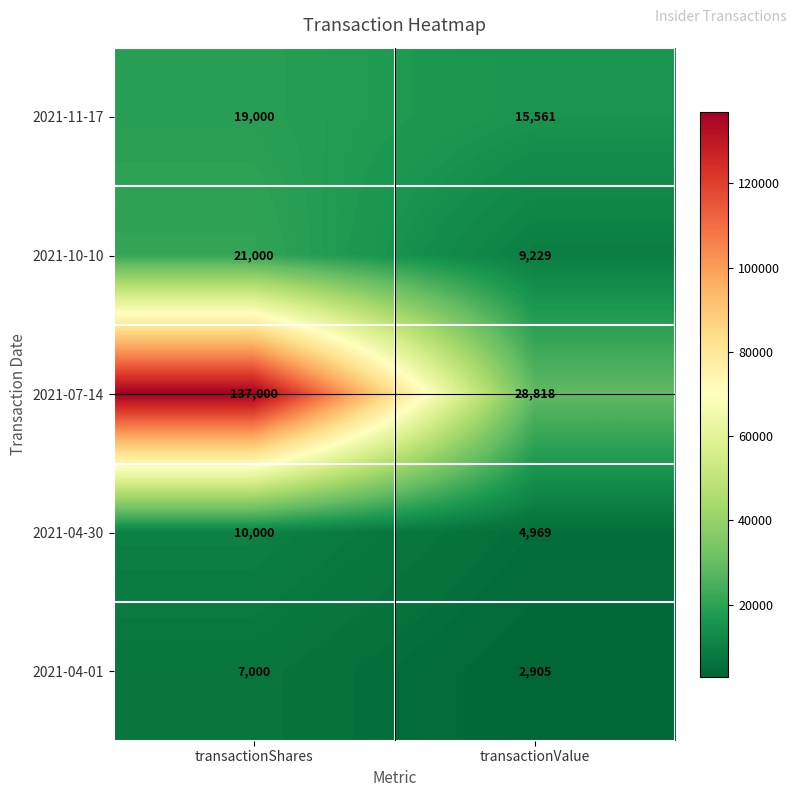

What is the difference between the highest and lowest values at transactionValue?

25913